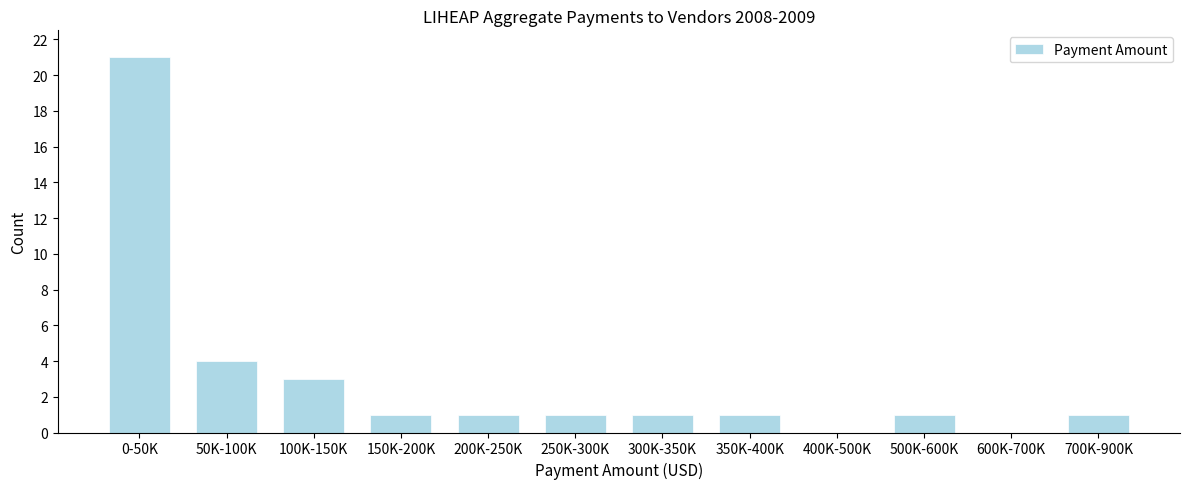

Reading right to left, list all the values displayed in this chart.

700K-900K=1	600K-700K=0	500K-600K=1	400K-500K=0	350K-400K=1	300K-350K=1	250K-300K=1	200K-250K=1	150K-200K=1	100K-150K=3	50K-100K=4	0-50K=21